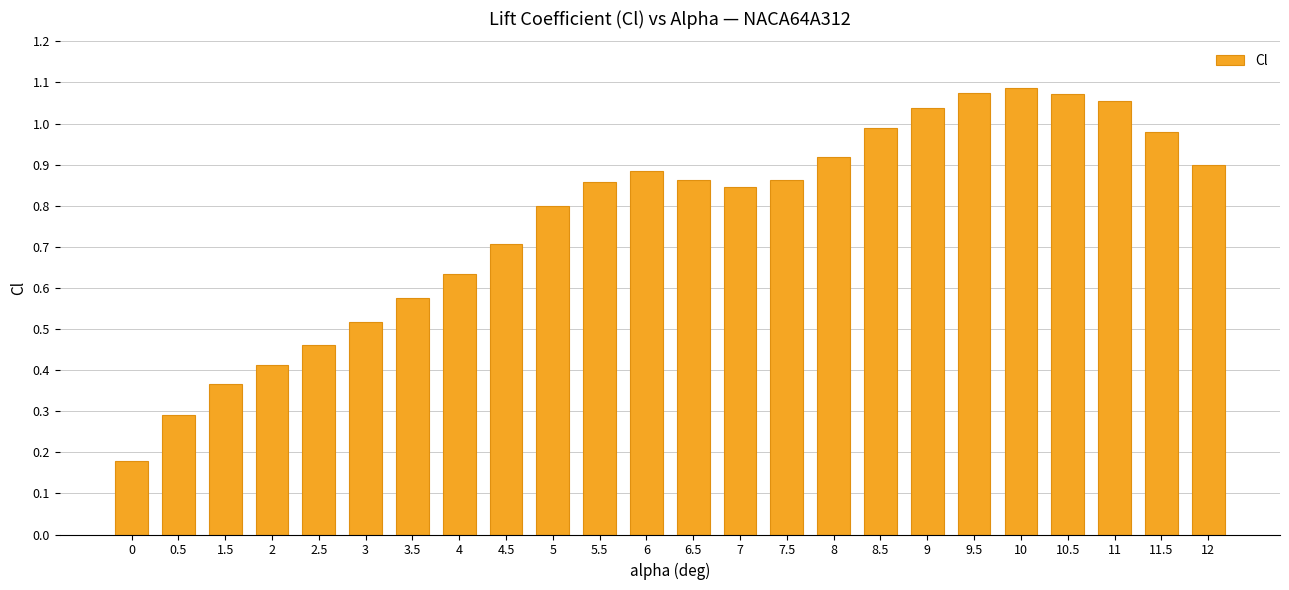

True or false: the data shows 0.4 at 2.

True